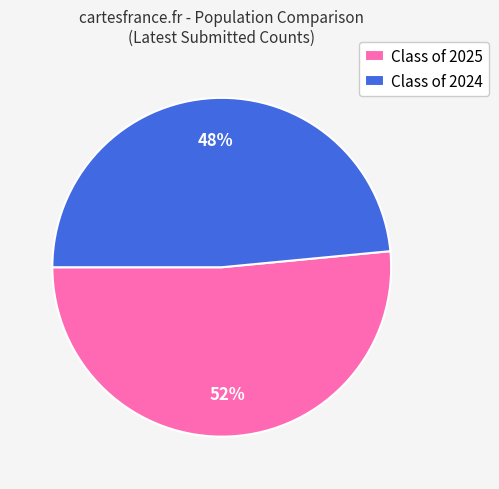

What is the ratio of the value at Class of 2024 to the value at Class of 2025?

0.9